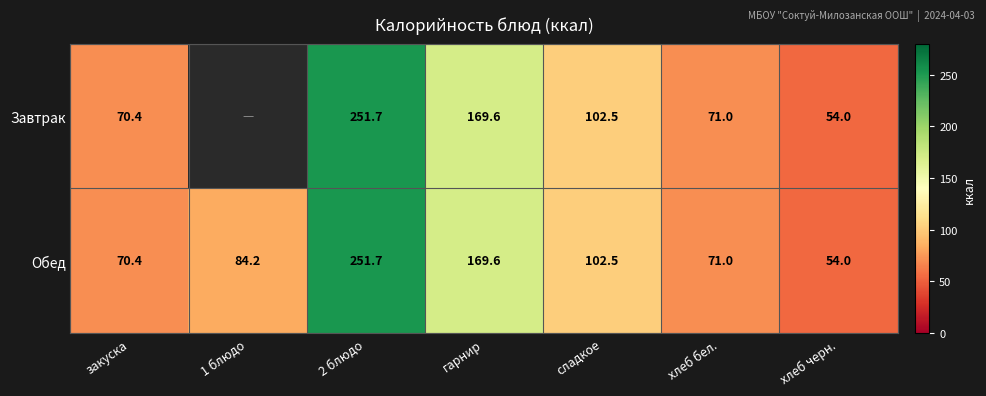

List the labels in order of Обед value, smallest first.

хлеб черн., закуска, хлеб бел., 1 блюдо, сладкое, гарнир, 2 блюдо